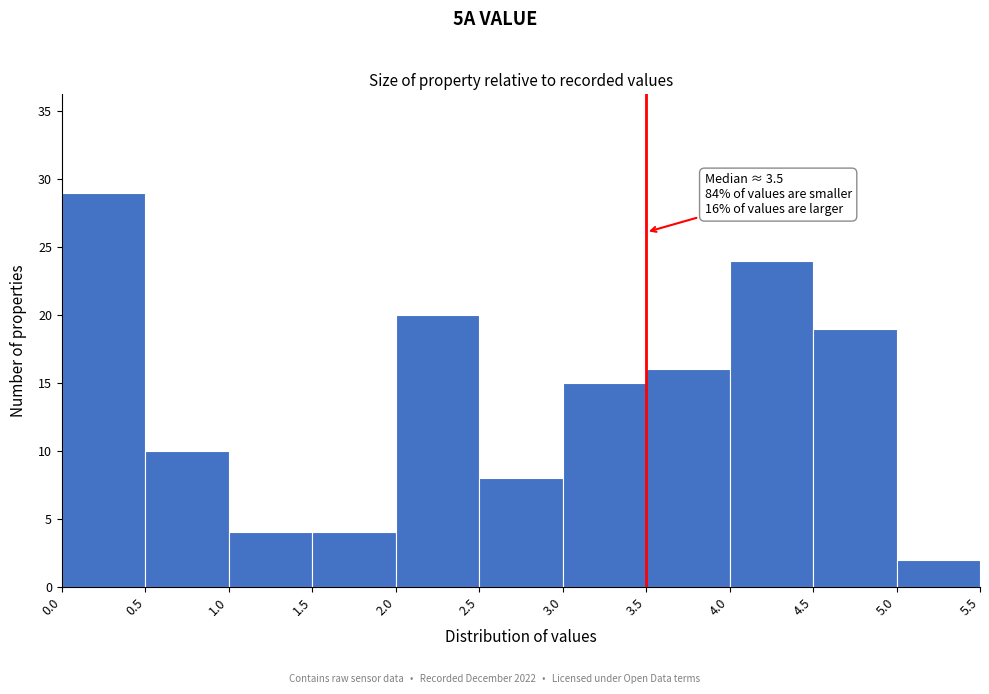

Which range on the x-axis has the tallest bar?

0.0 to 0.5